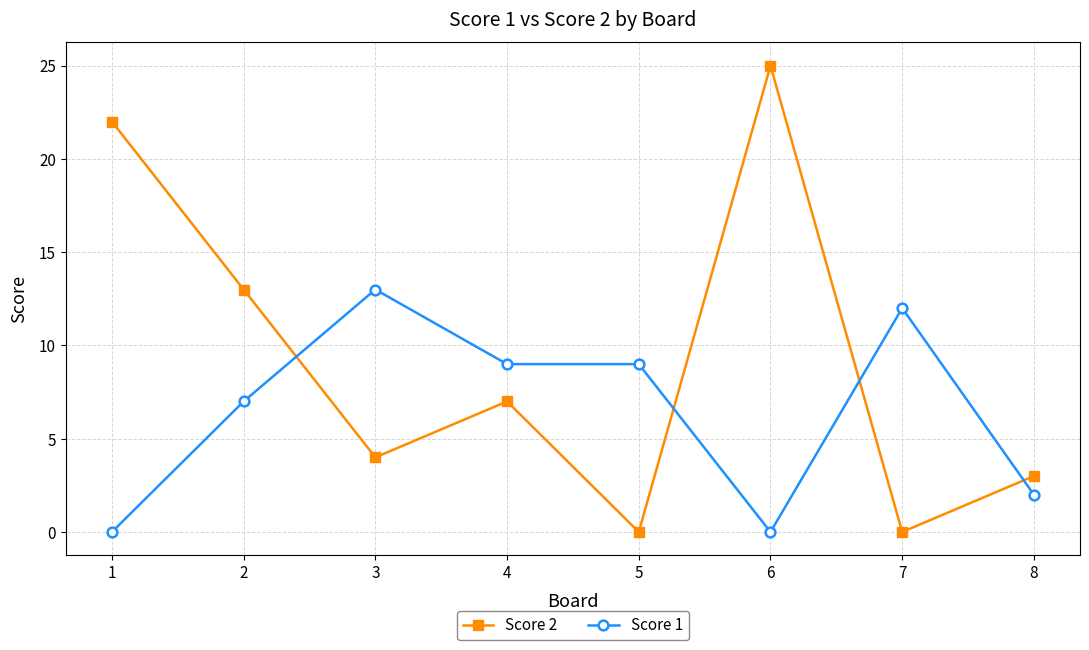

The value of Score 1 at 6 is 0. True or false?

True